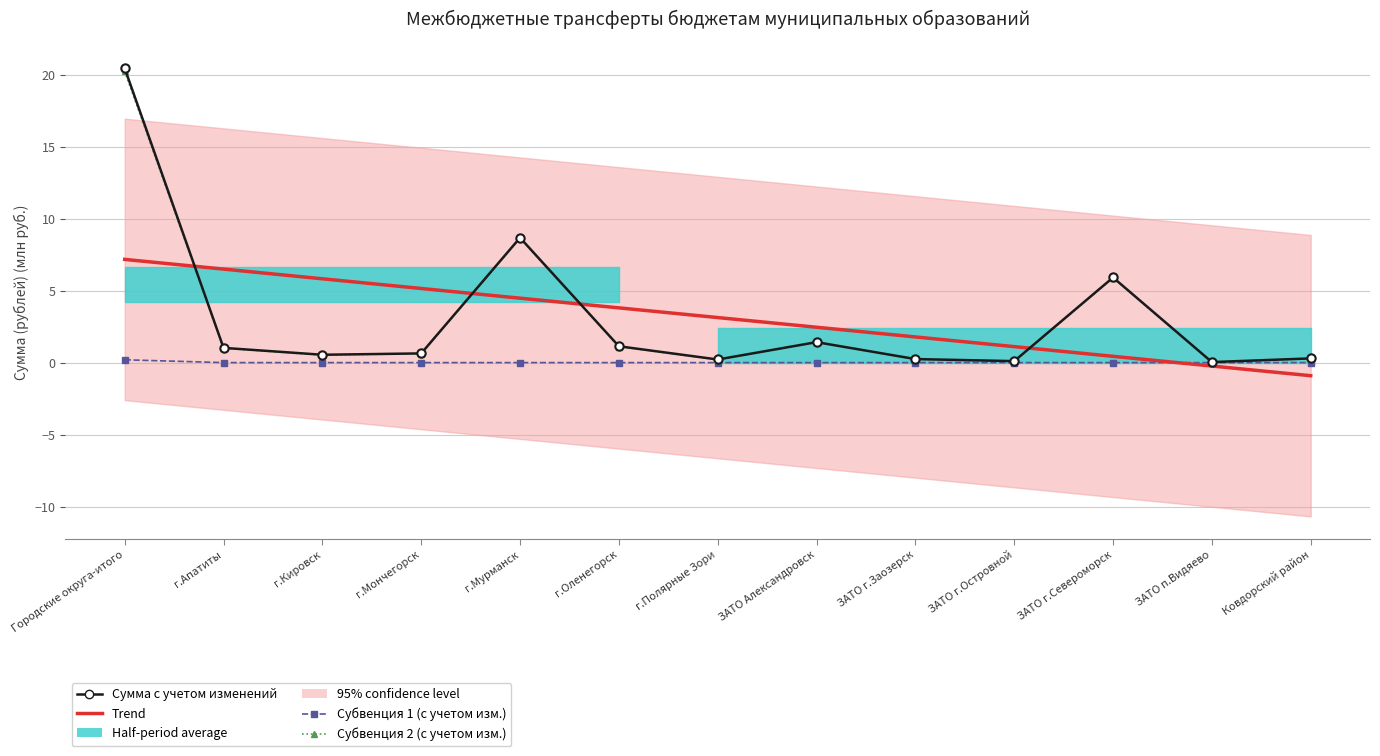

True or false: Субвенция 1 (с учетом изм.) and Субвенция 2 (с учетом изм.) intersect in this chart.

False